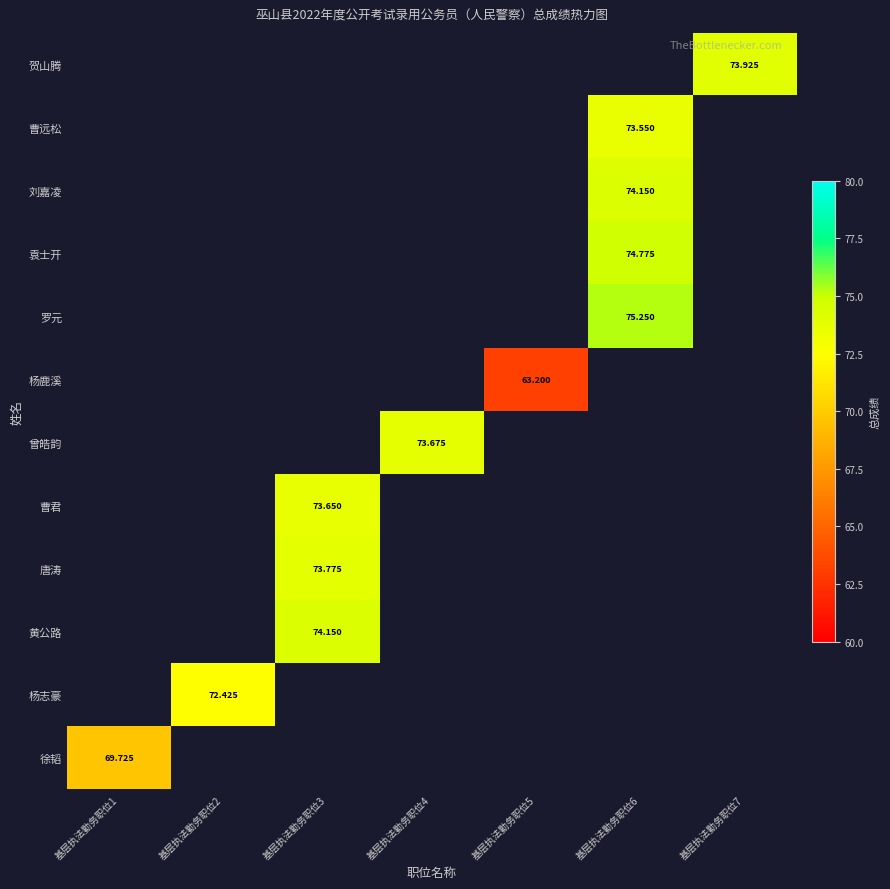

Where is 徐韬 nearest to the value 69?

基层执法勤务职位1